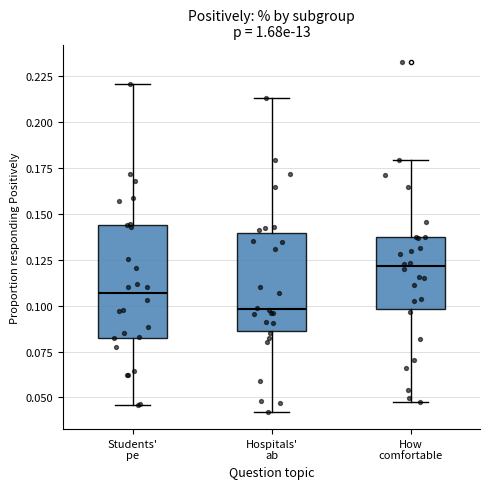

Which box's median line is the highest?

How comfortable